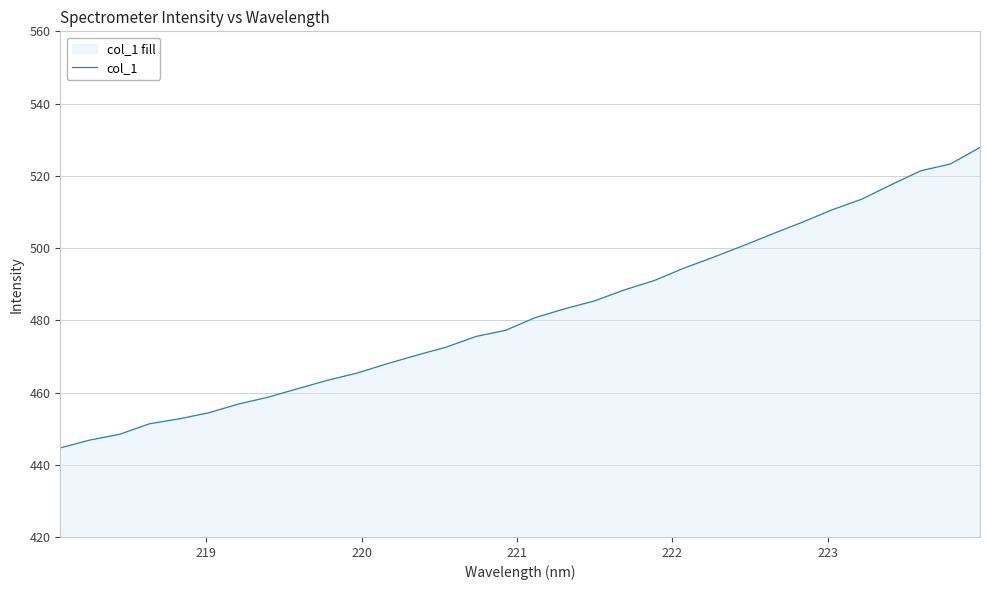

What is the difference between the maximum and minimum values?

83.2